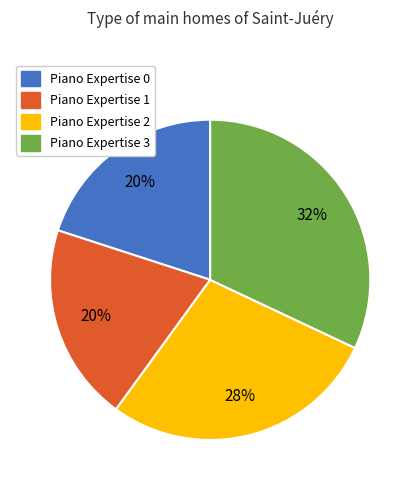

Is there a majority slice in this chart?

No